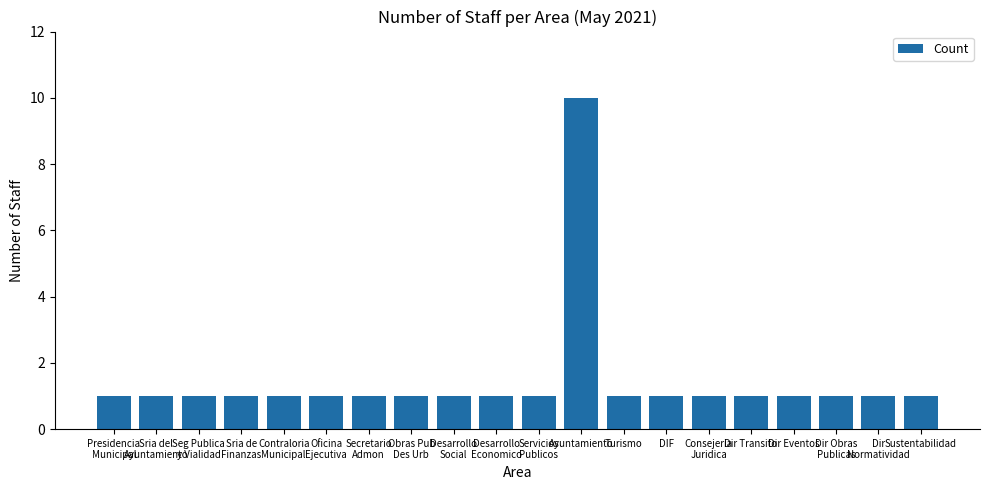

The value at Dir Transito is 1. True or false?

True